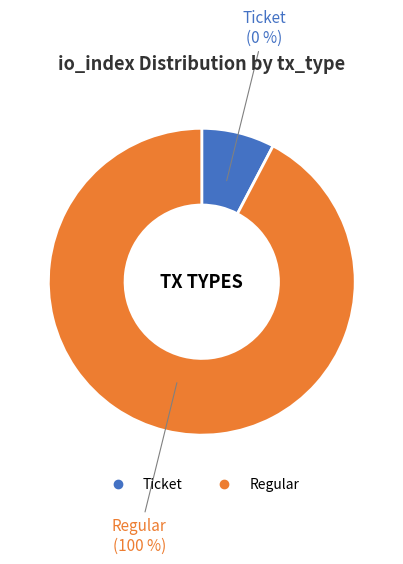

Rank the categories by value from lowest to highest.

Ticket, Regular